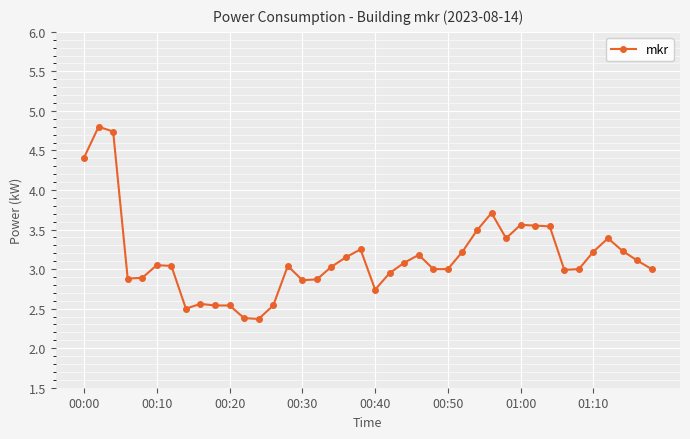

True or false: the data has more than 2 interior local peaks.

True